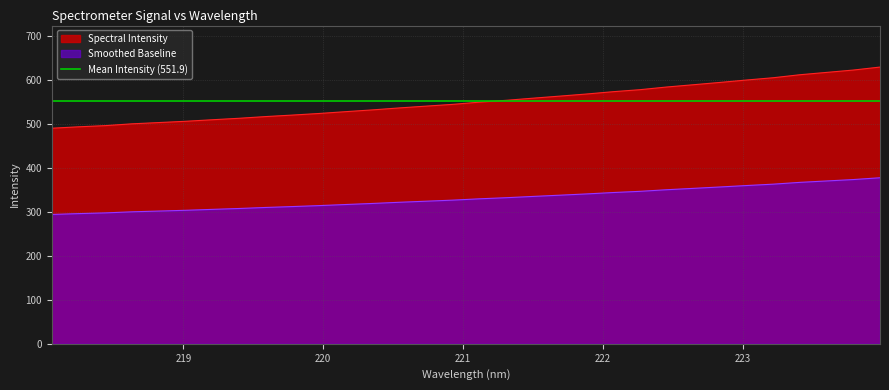

True or false: the data has more than 2 interior local peaks.

False